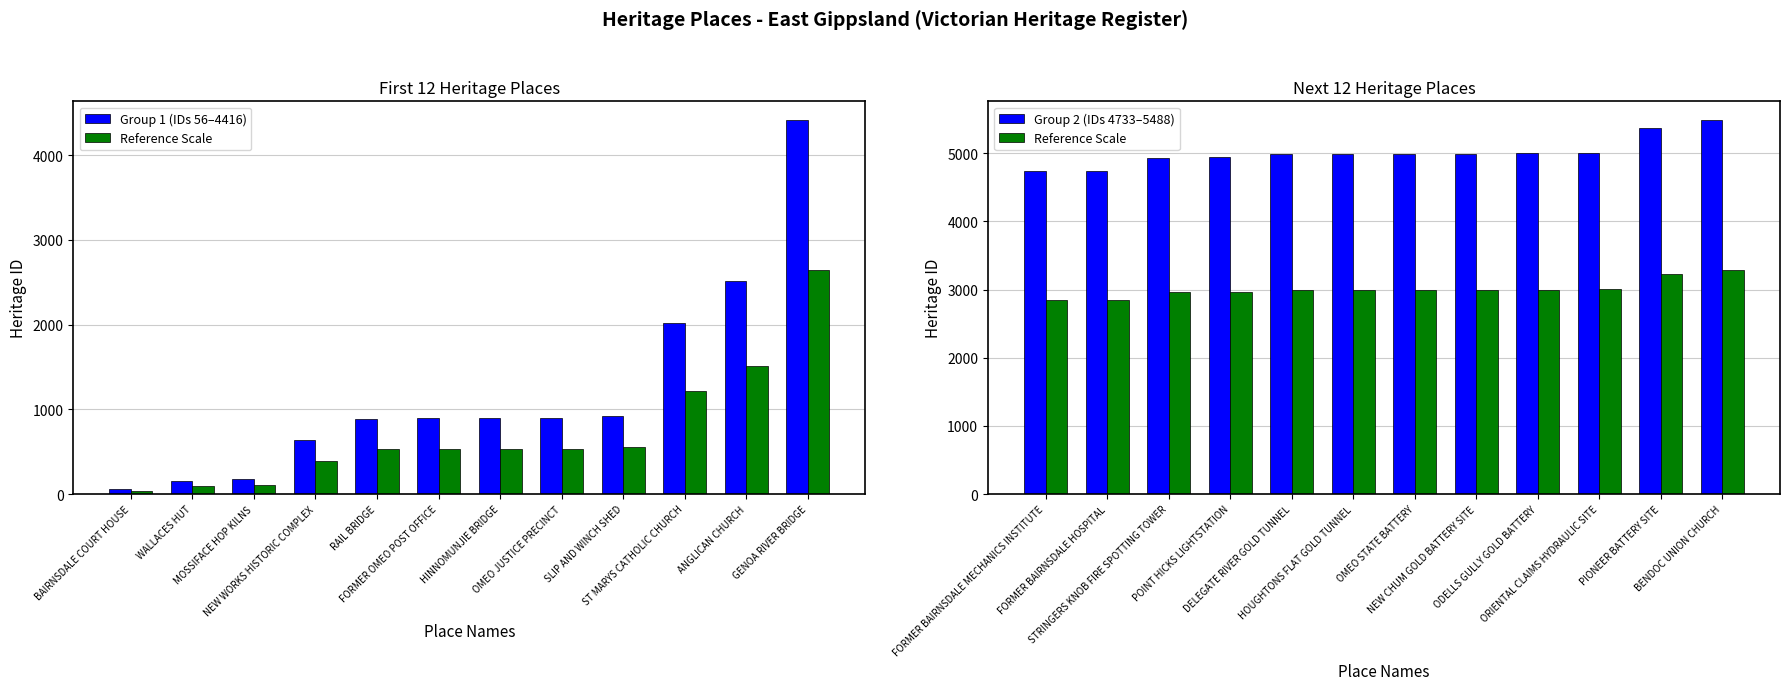

How many distinct data groups are displayed?

3